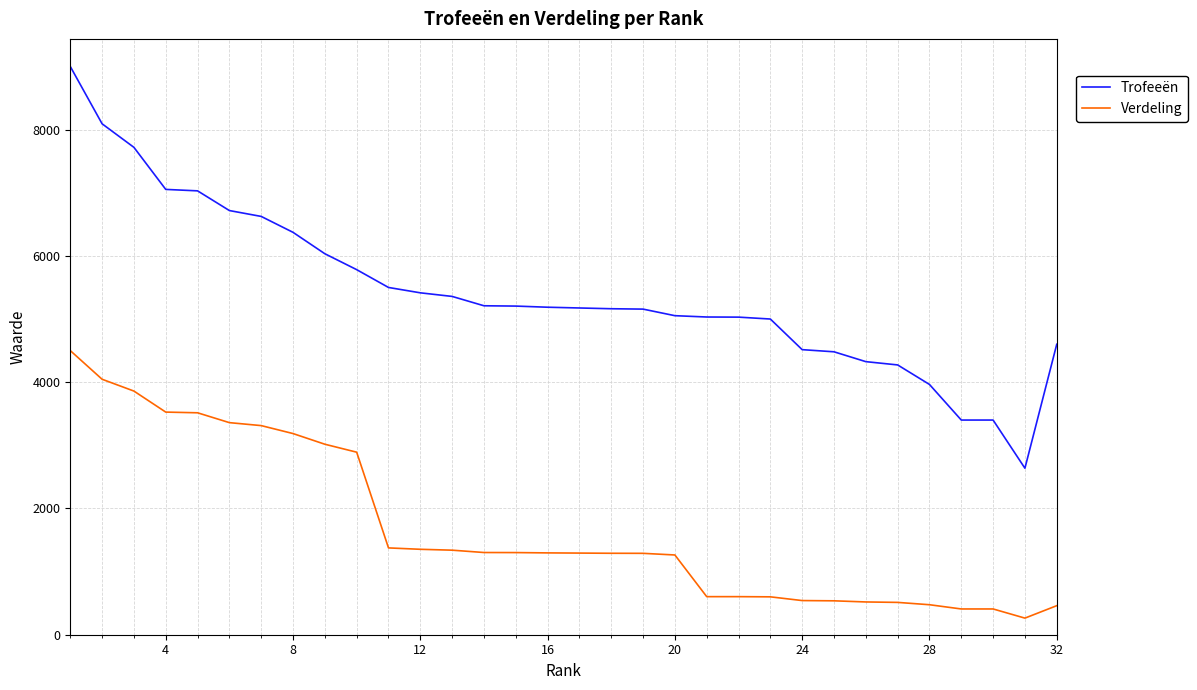

What are all the series names shown in the legend?

Trofeeën, Verdeling